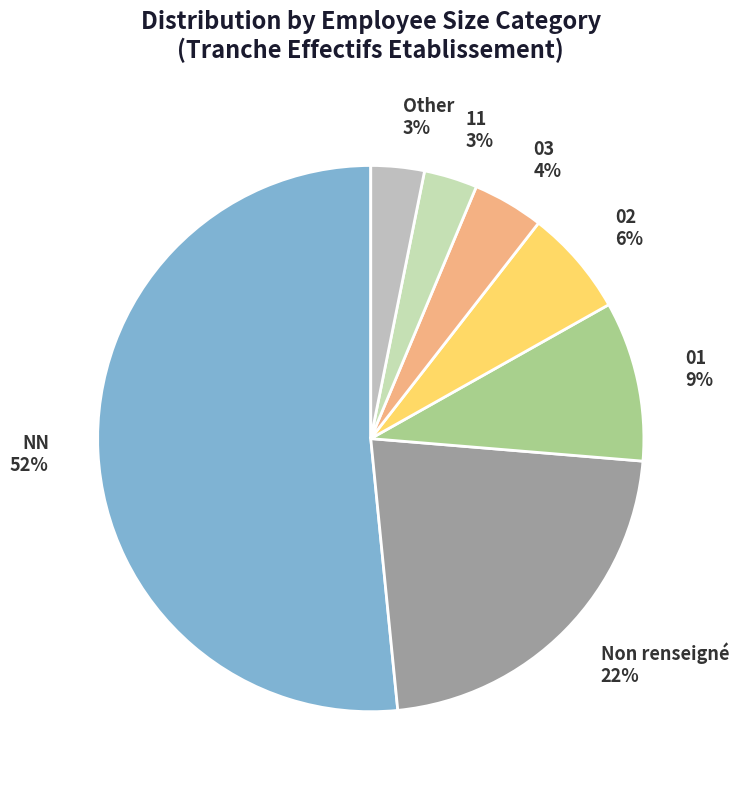

What is the majority slice?

NN